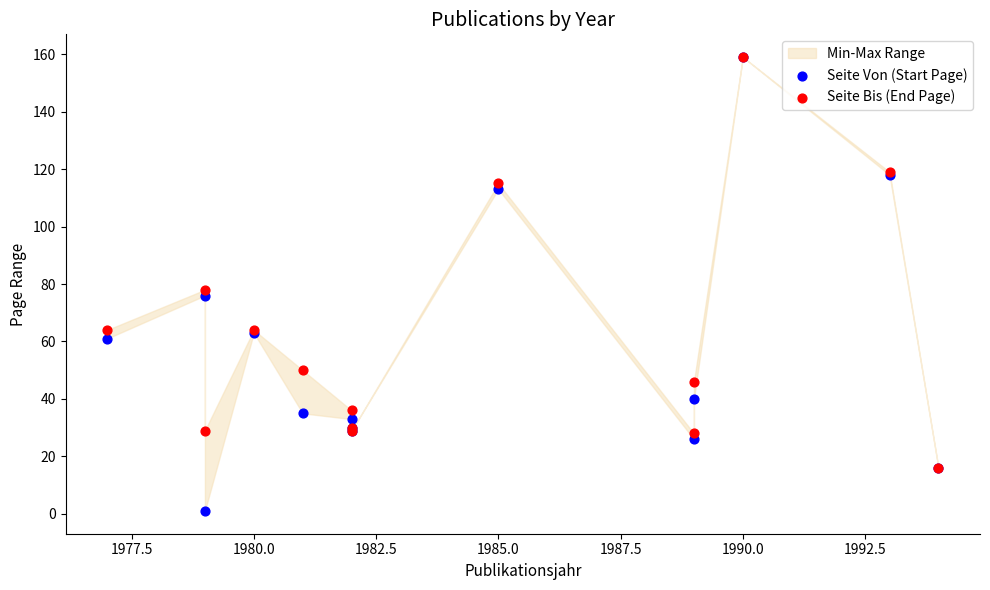

Which series has the widest spread of Y values?

Seite Von (Start Page)